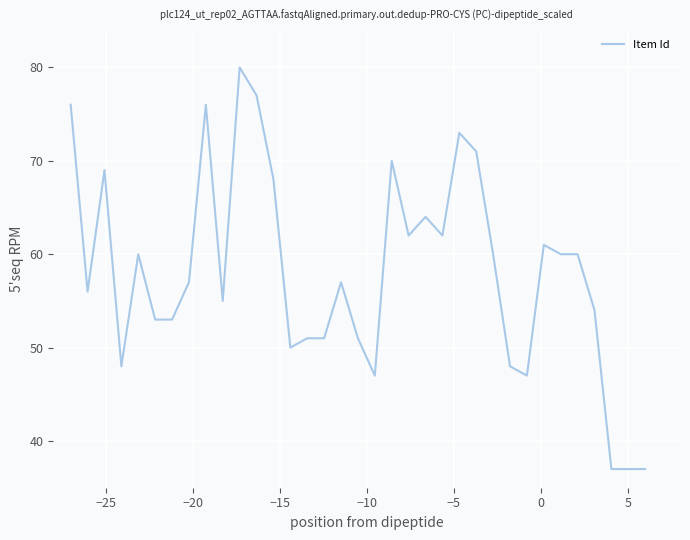

What is the minimum value shown in the chart?

37